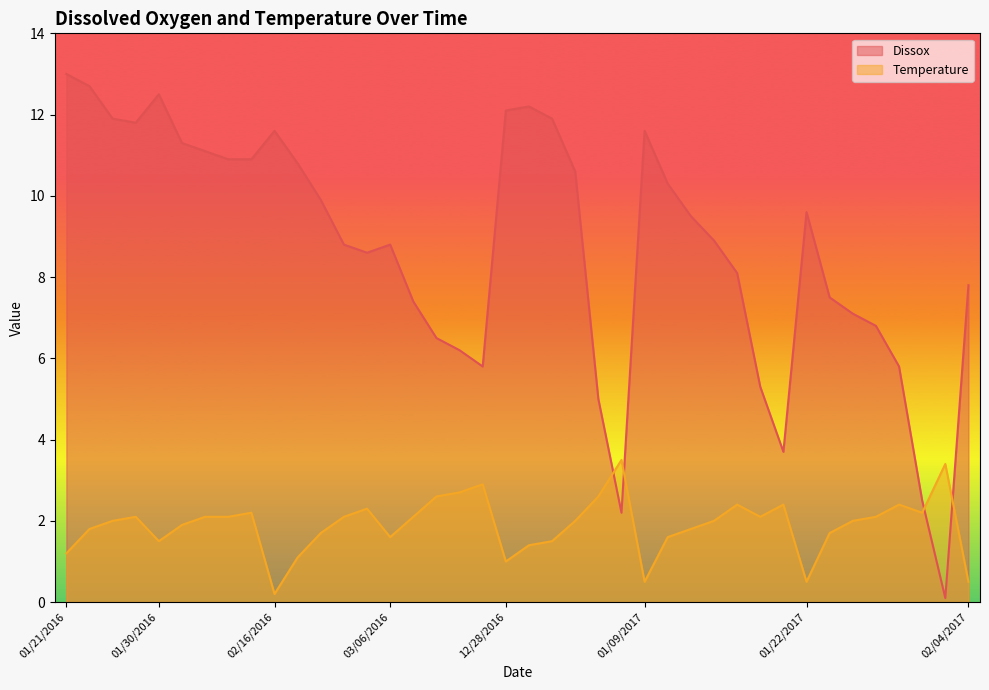

Reading left to right, list all the values displayed in this chart.

Dissox: 13.0	12.7	11.9	11.8	12.5	11.3	11.1	10.9	10.9	11.6	10.8	9.9	8.8	8.6	8.8	7.4	6.5	6.2	5.8	12.1	12.2	11.9	10.6	5.0	2.2	11.6	10.3	9.5	8.9	8.1	5.3	3.7	9.6	7.5	7.1	6.8	5.8	2.5	0.1	7.8
Temperature: 1.2	1.8	2.0	2.1	1.5	1.9	2.1	2.1	2.2	0.2	1.1	1.7	2.1	2.3	1.6	2.1	2.6	2.7	2.9	1.0	1.4	1.5	2.0	2.6	3.5	0.5	1.6	1.8	2.0	2.4	2.1	2.4	0.5	1.7	2.0	2.1	2.4	2.2	3.4	0.5